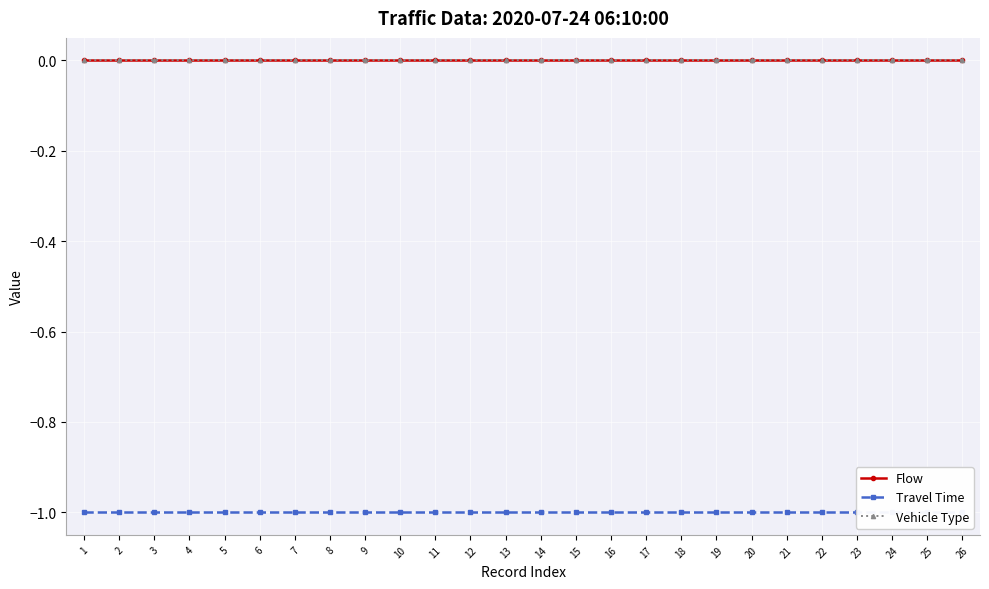

What is the highest value of the Travel Time series?

-1